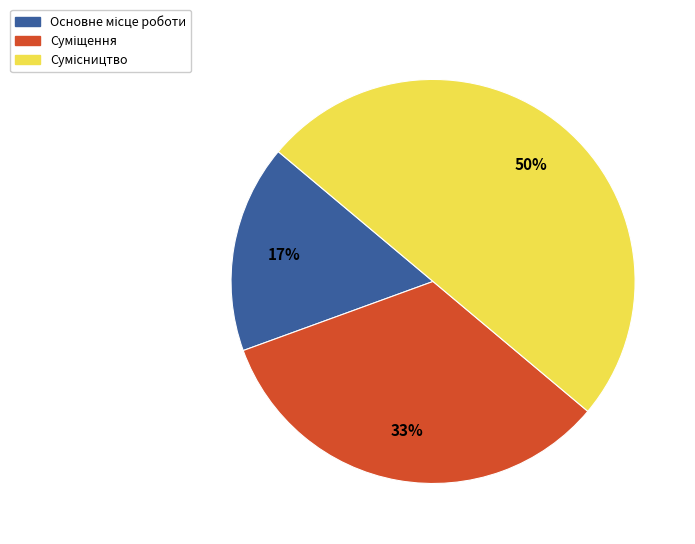

To the nearest percent, what is the difference between the largest and smallest slice percentages?

33%